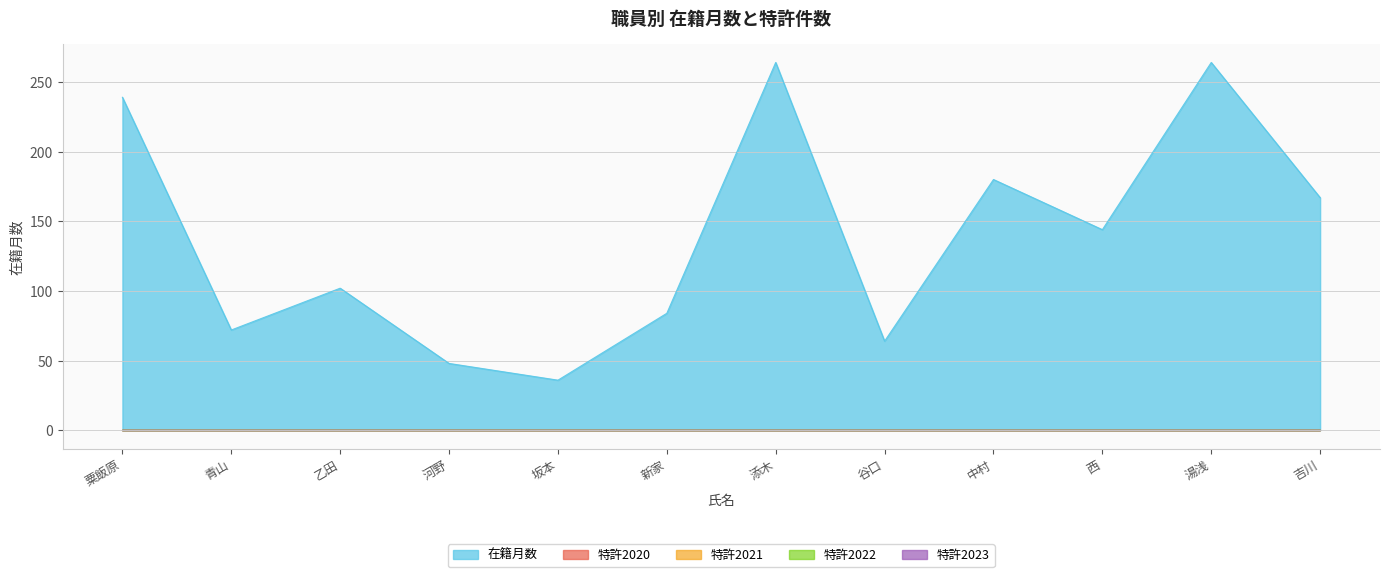

True or false: 特許2020 and 特許2023 cross at least once.

False